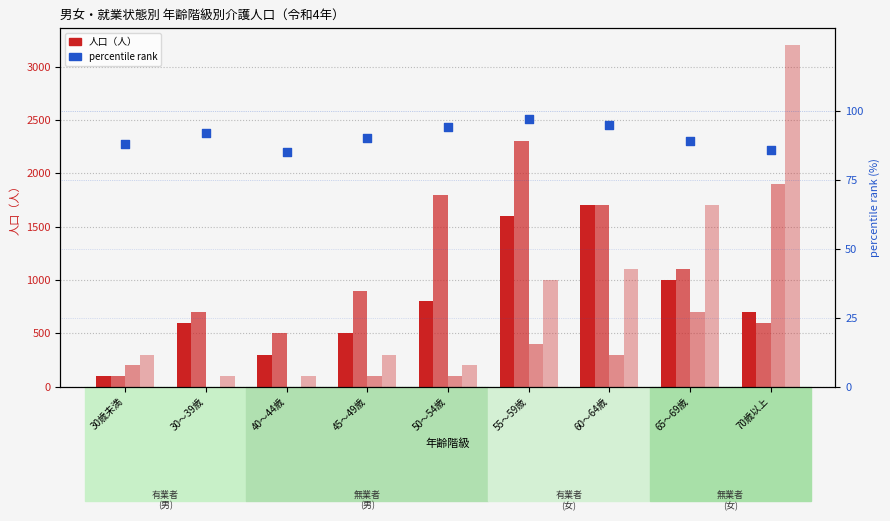

What is the total value across all series at 30歳未満?

788